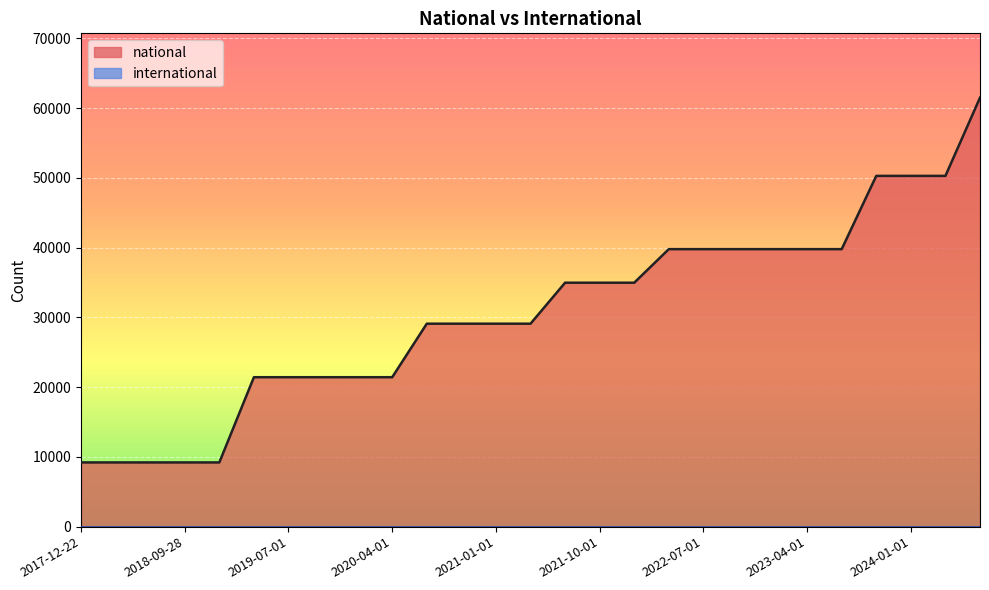

What value does the data have at 2023-10-01?

50277